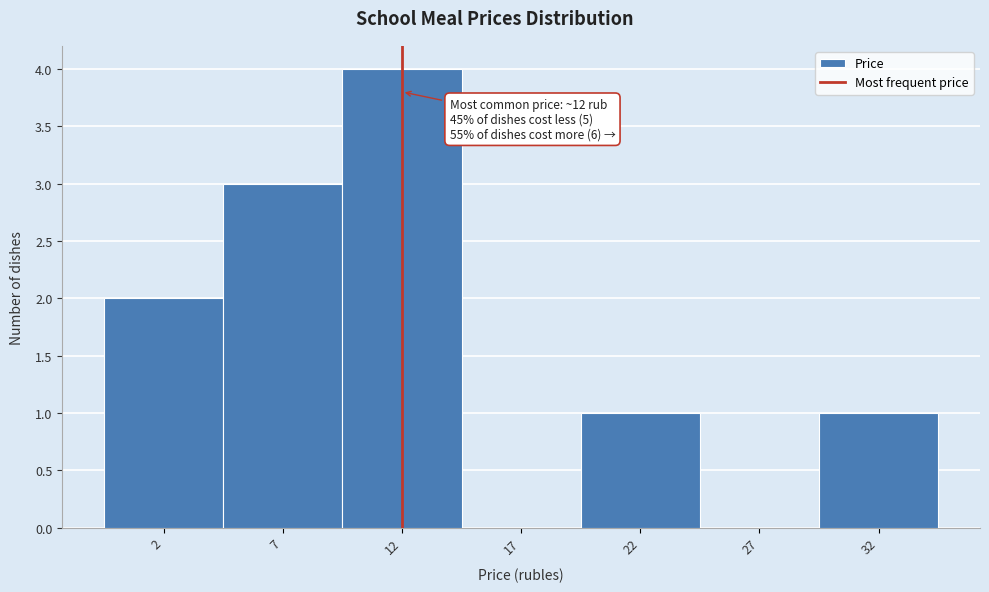

Reading left to right, extract all data points from this chart.

2=2	7=3	12=4	17=0	22=1	27=0	32=1